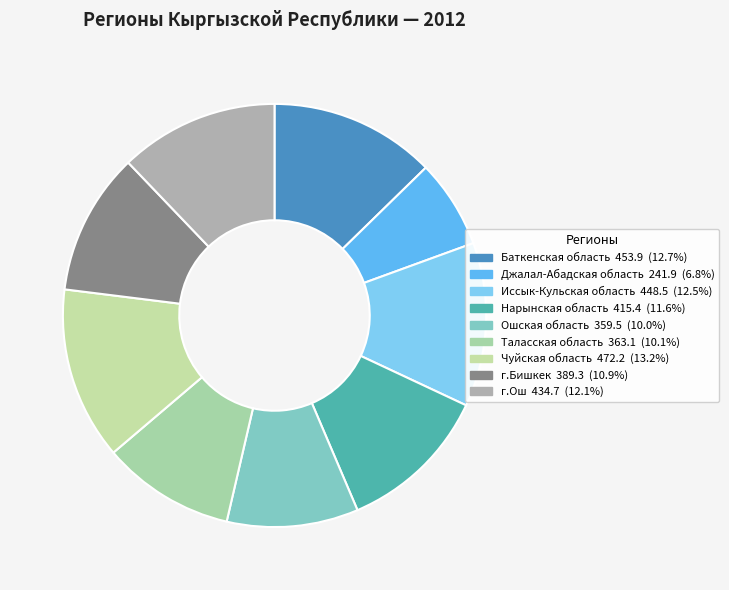

How many segments does this pie chart have?

9